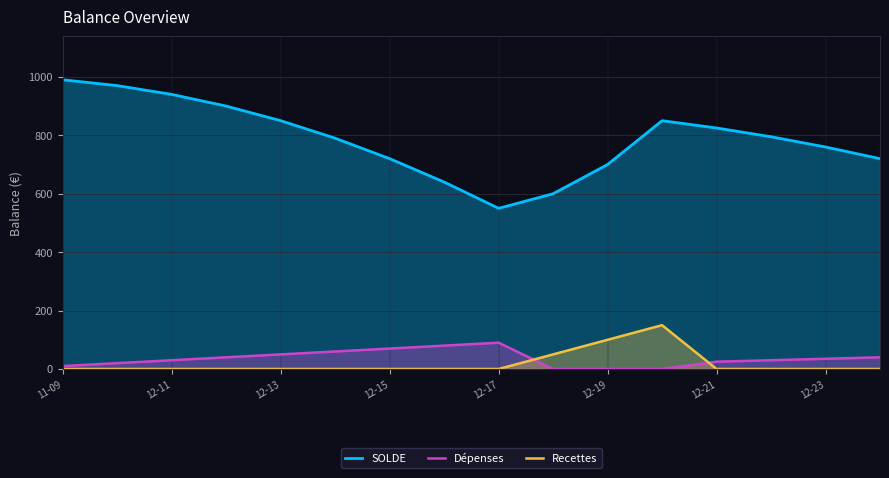

What is the maximum value shown in the chart?

990